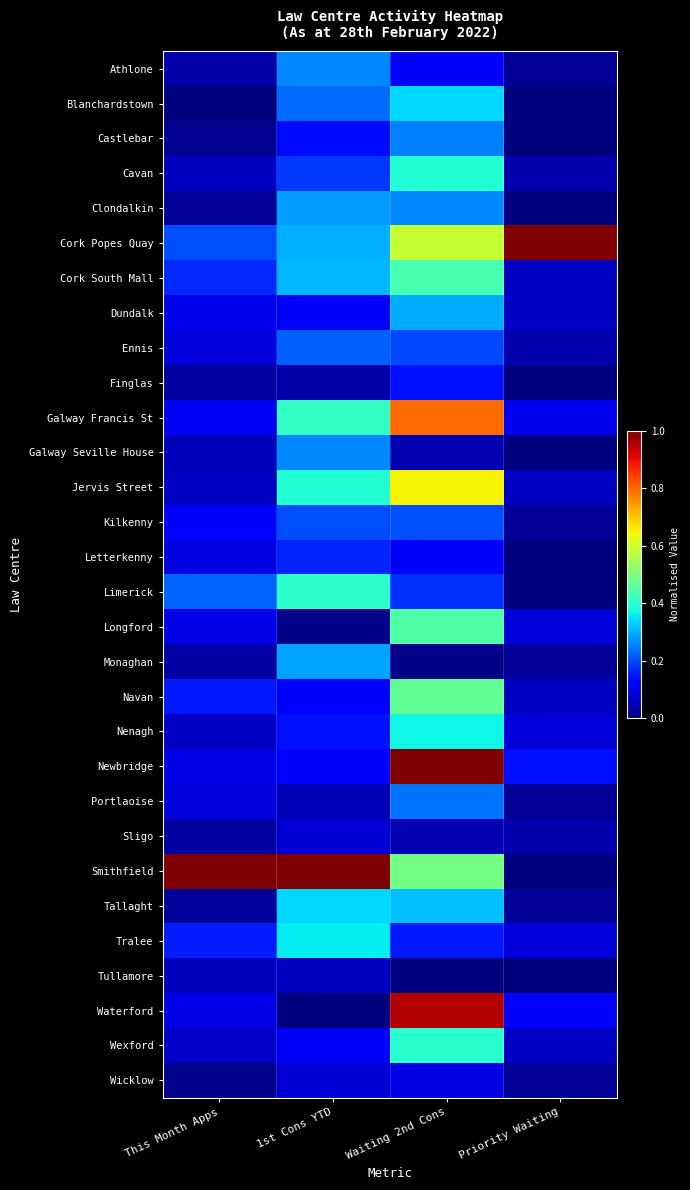

Between Waiting 2nd Cons and Priority Waiting, which series saw the biggest shift?

Newbridge